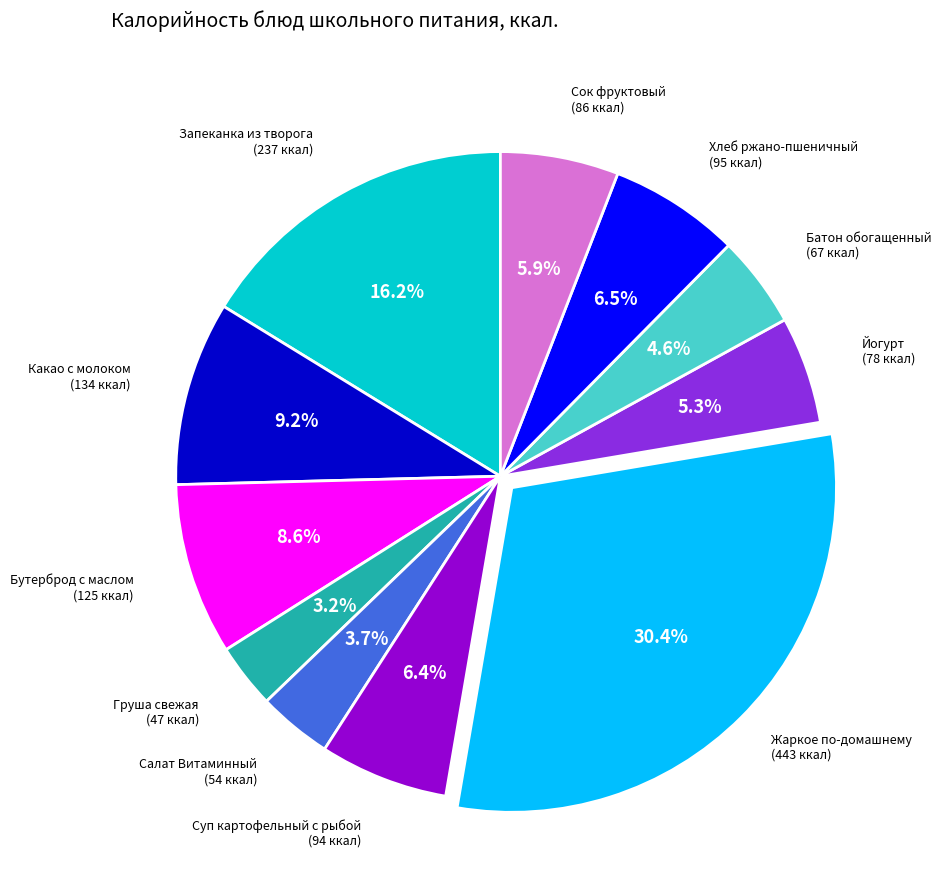

Does any single category account for the majority?

No